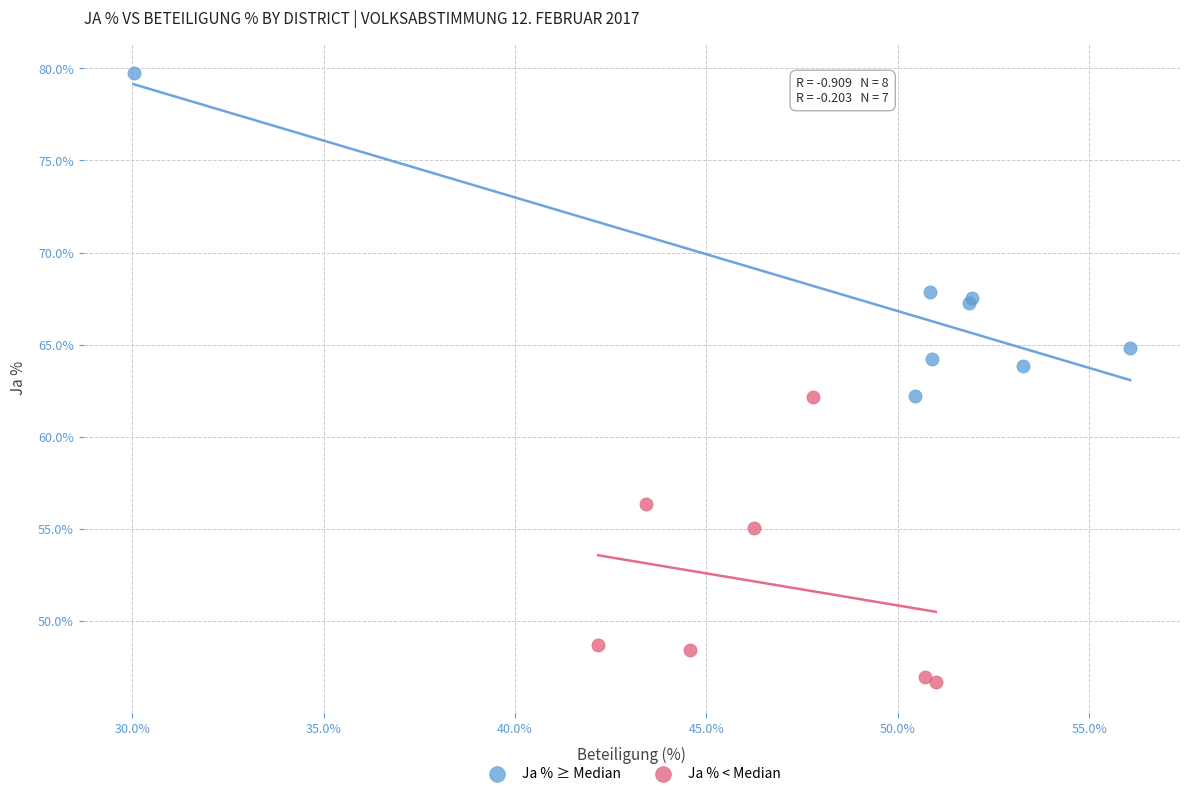

Which series reaches the minimum Y coordinate?

Ja % < Median